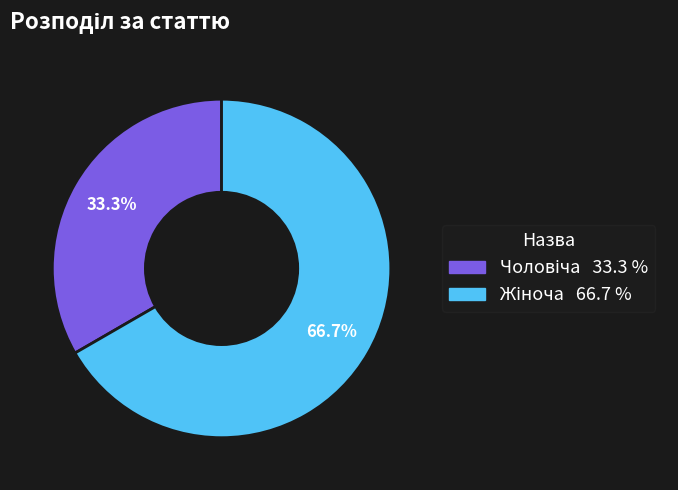

Is there a majority slice in this chart?

Yes